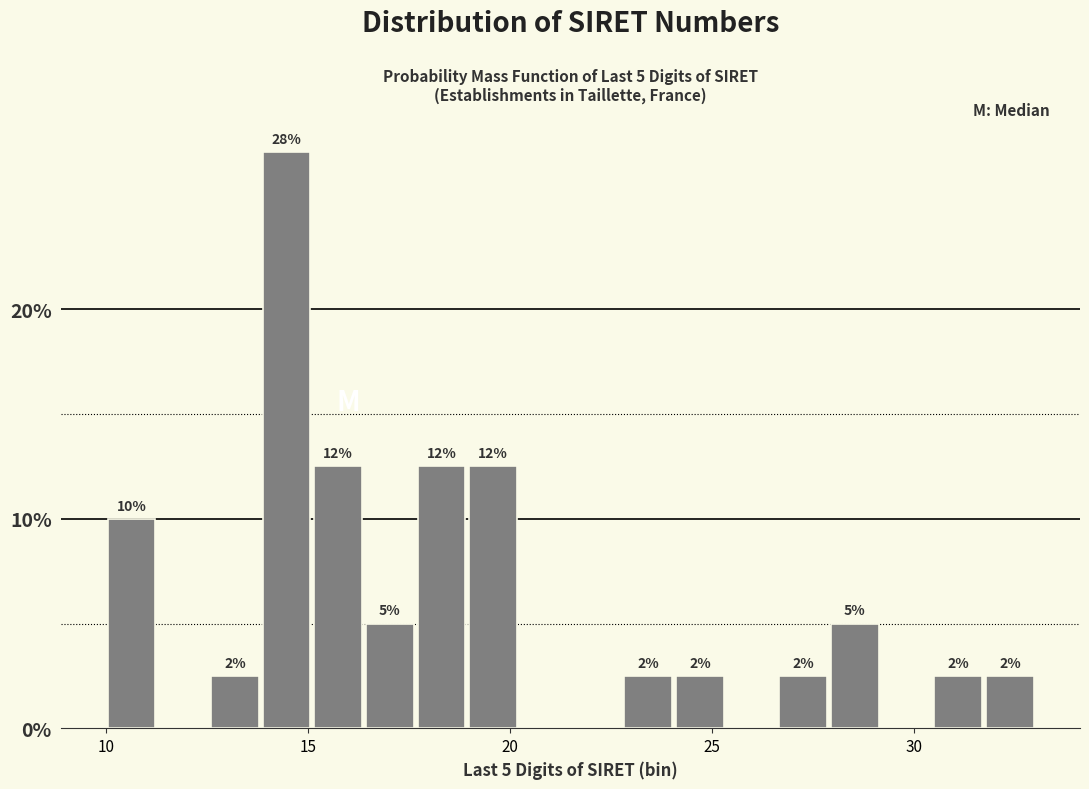

Around what value on the x-axis is the tallest bar? Give the approximate position of its centre, as read against the axis.

14.5